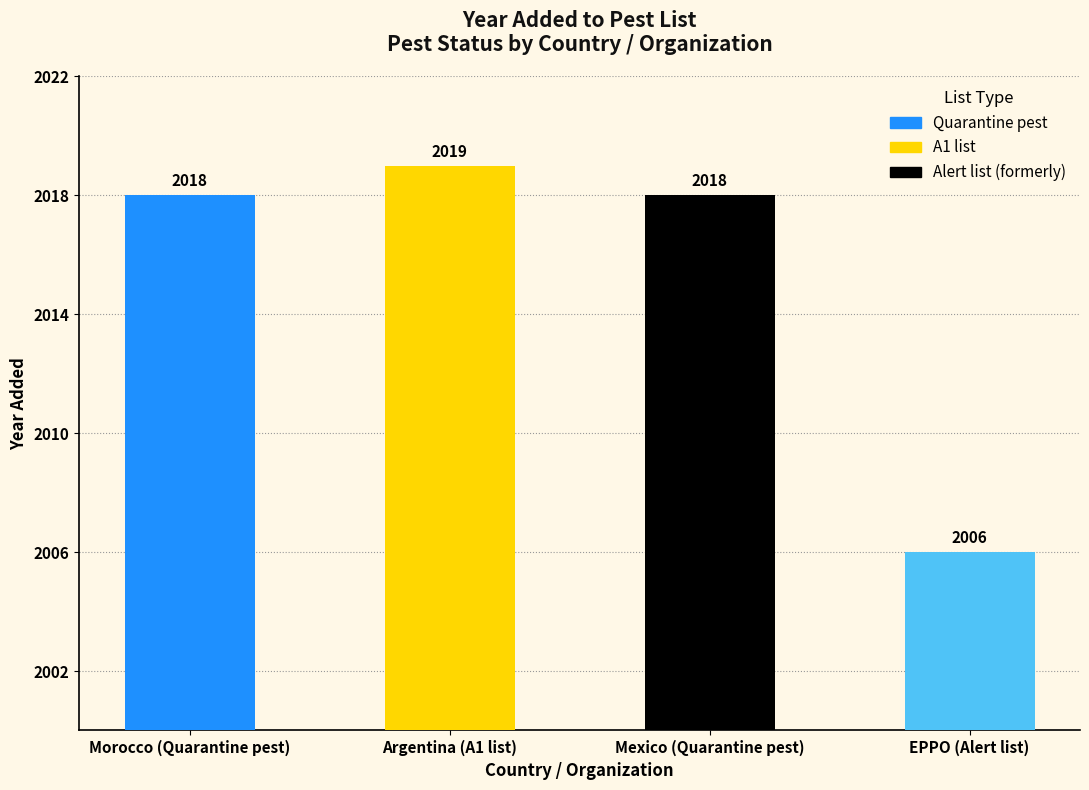

What is the difference between the maximum and minimum values?

13